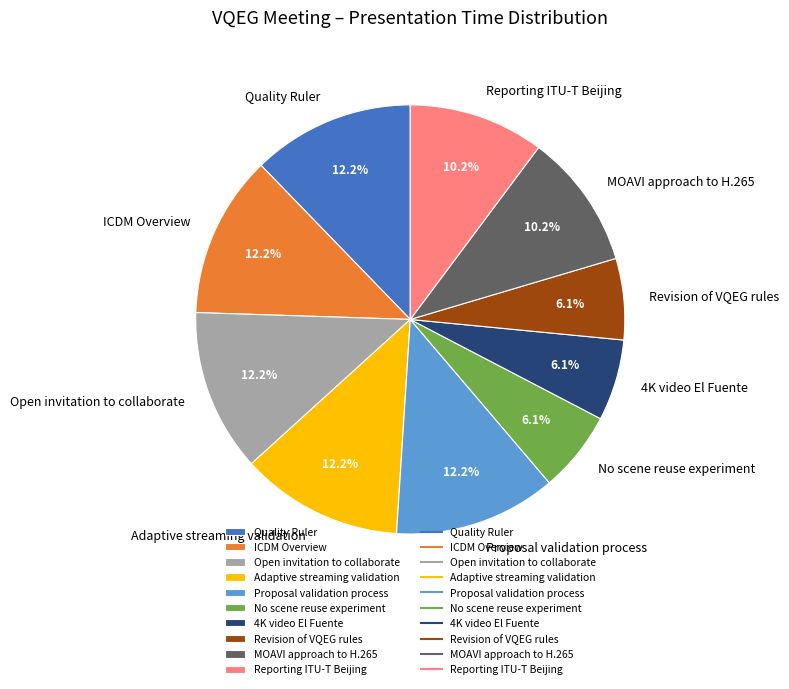

Is it true that ICDM Overview is 33% of the pie?

False